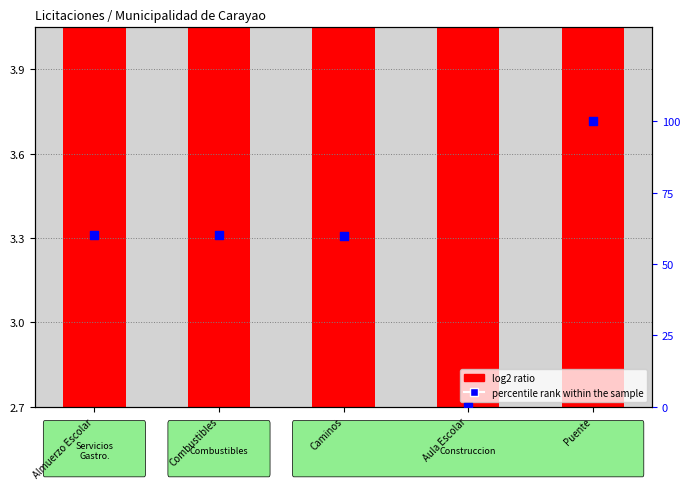

What is the total value across all series at Combustibles?

63.7